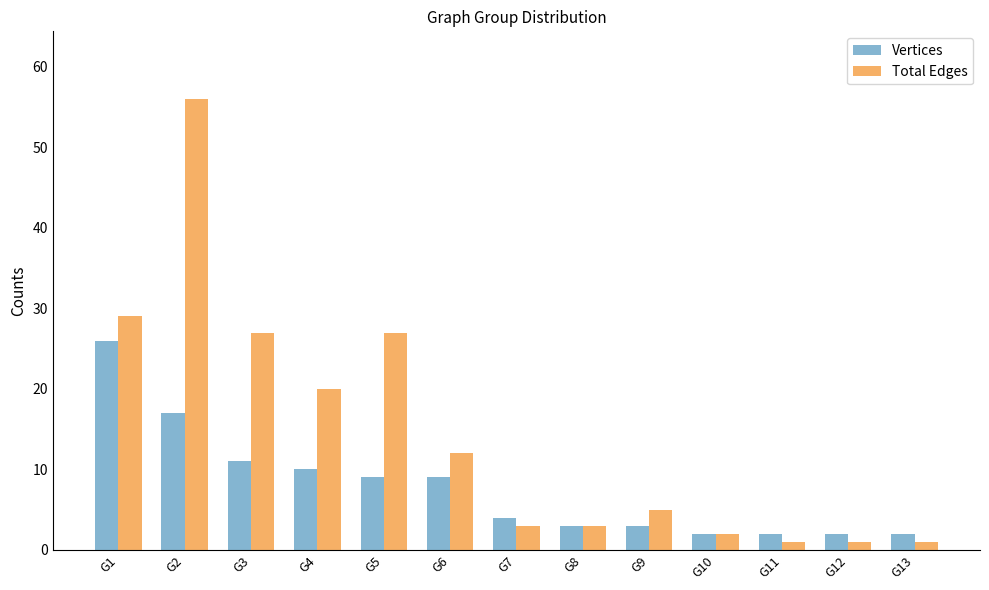

Is it true that Total Edges equals 14 at G3?

False